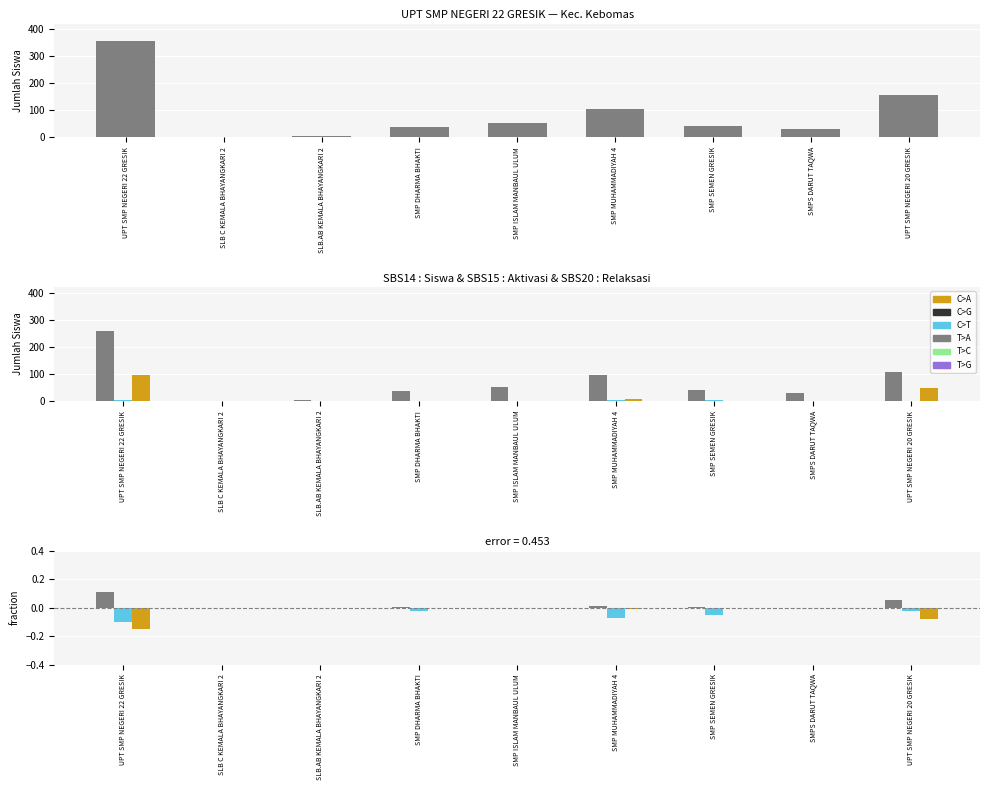

Reading right to left, transcribe all the data shown in this chart.

Siswa Disalurkan: 158	31	41	106	52	37	3	1	357
Dana Disalurkan: 108	31	39	95	52	35	3	1	259
Pemberian Dari Aktivasi Nominasi: 1	0	2	3	0	1	0	0	4
Pemberian Relaksasi: 49	0	0	8	0	1	0	0	94